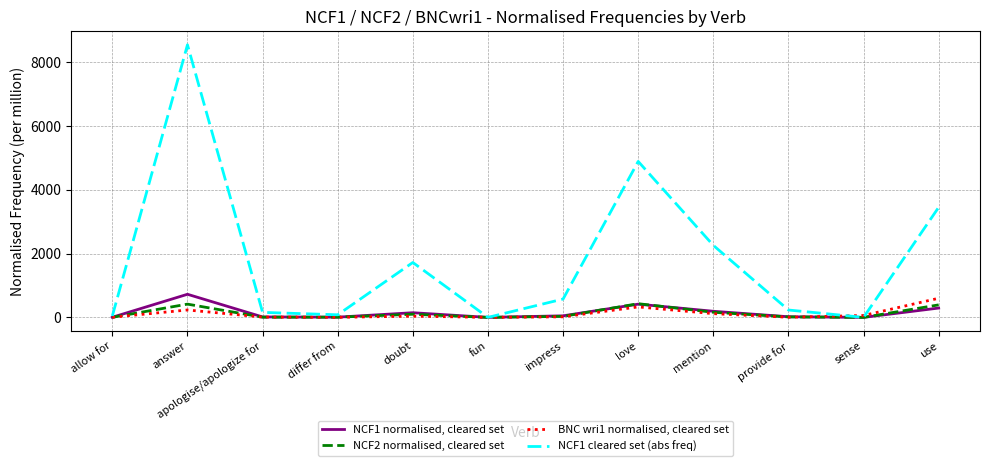

What is the sum of all BNC wri1 normalised, cleared set values?

1409.3